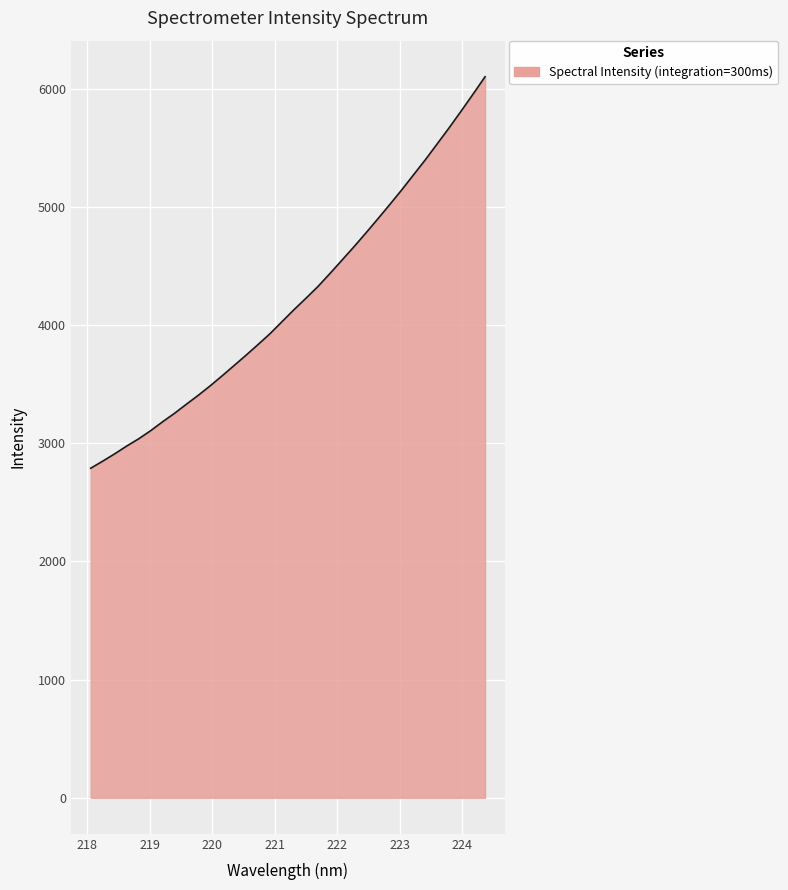

What is the average value?

4206.0